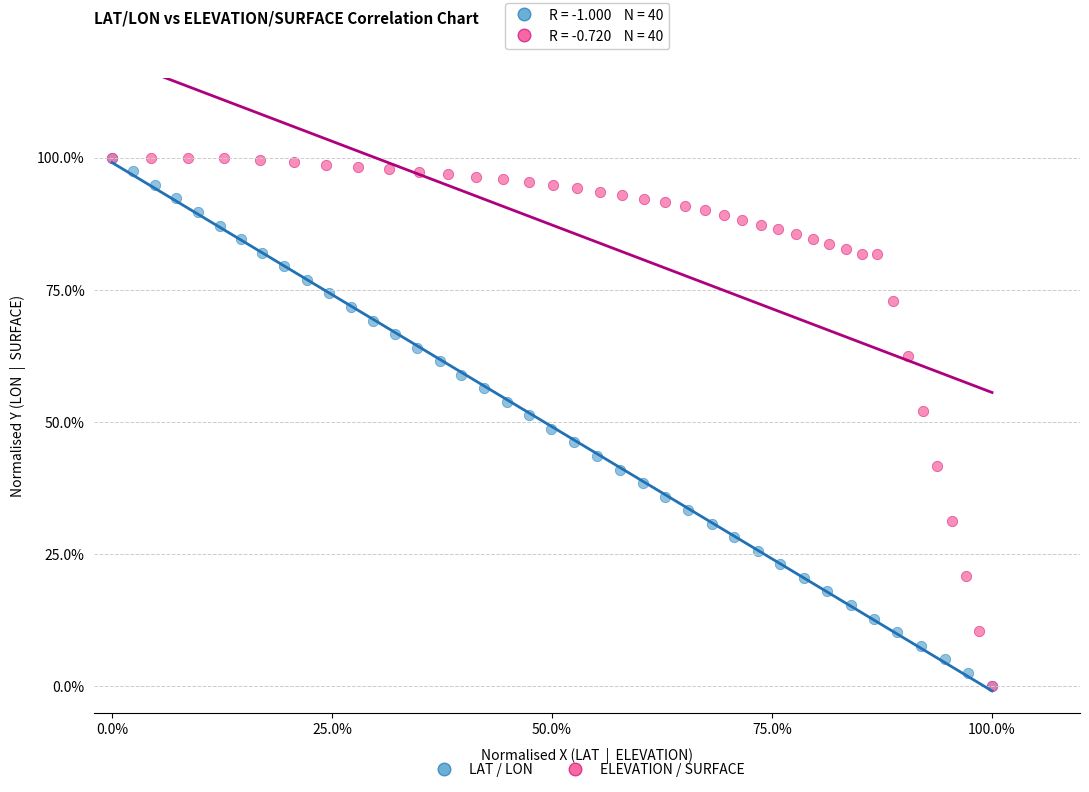

What are all the series names shown in the legend?

LAT / LON, ELEVATION / SURFACE